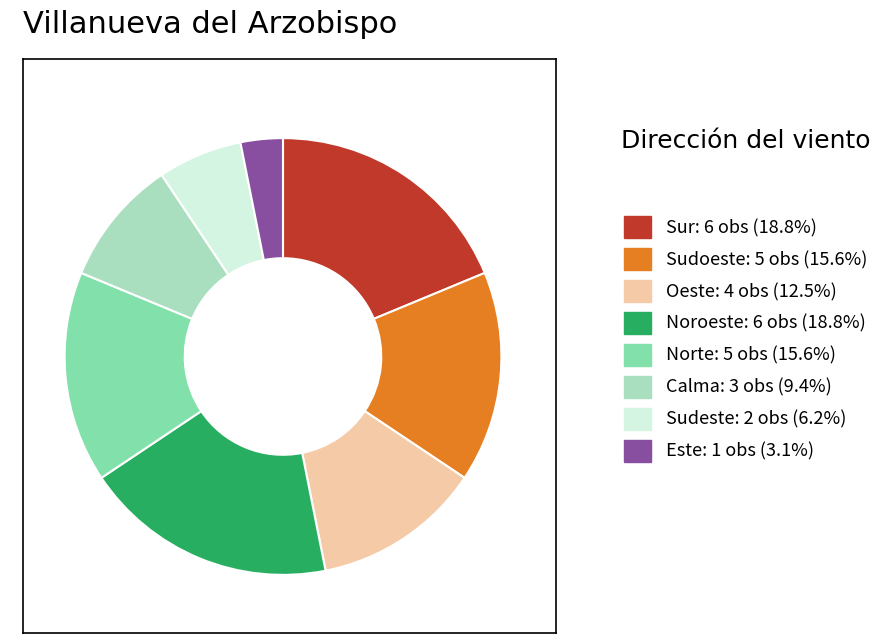

Is there a majority slice in this chart?

No